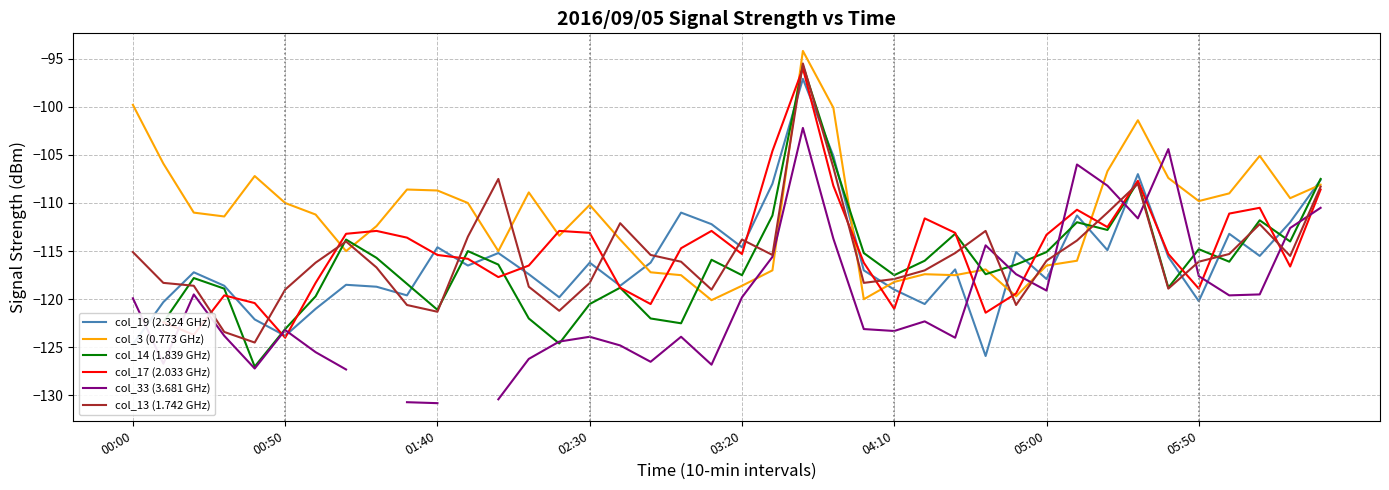

How many data points in col_13 (1.742 GHz) are less than -116?

20